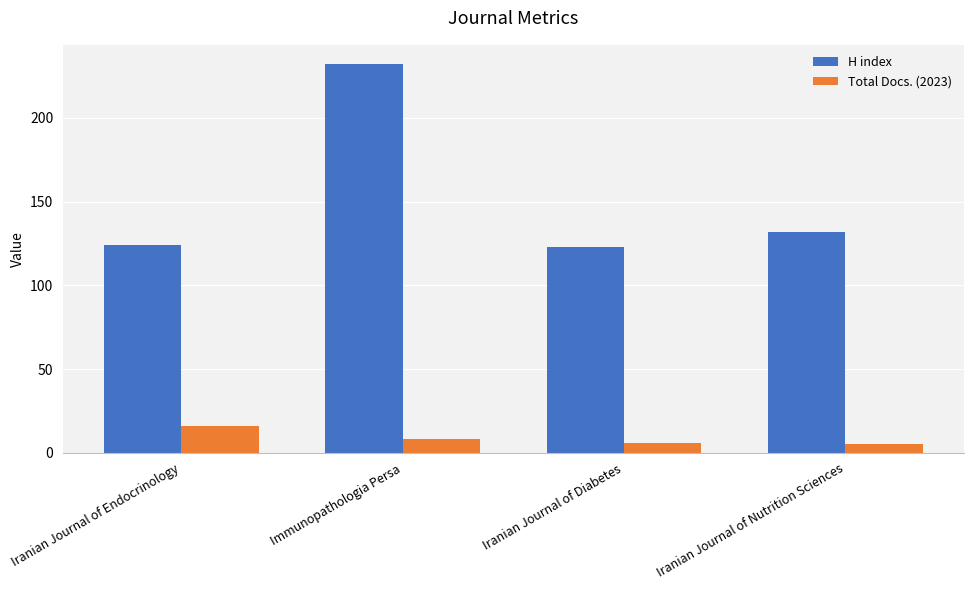

Between Iranian Journal of Endocrinology and Immunopathologia Persa, which series saw the biggest shift?

H index